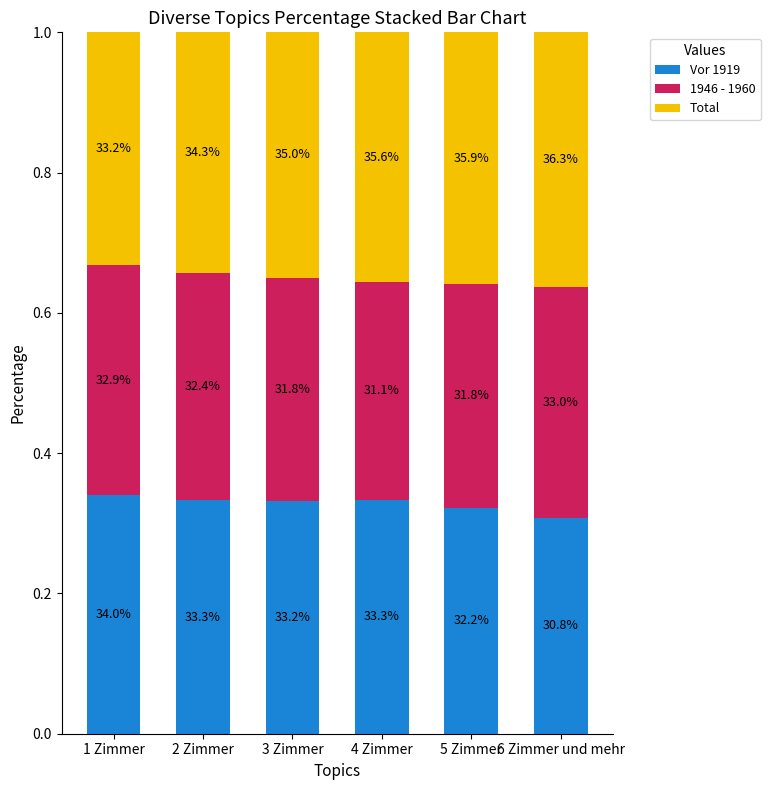

Are the bars horizontal?

No